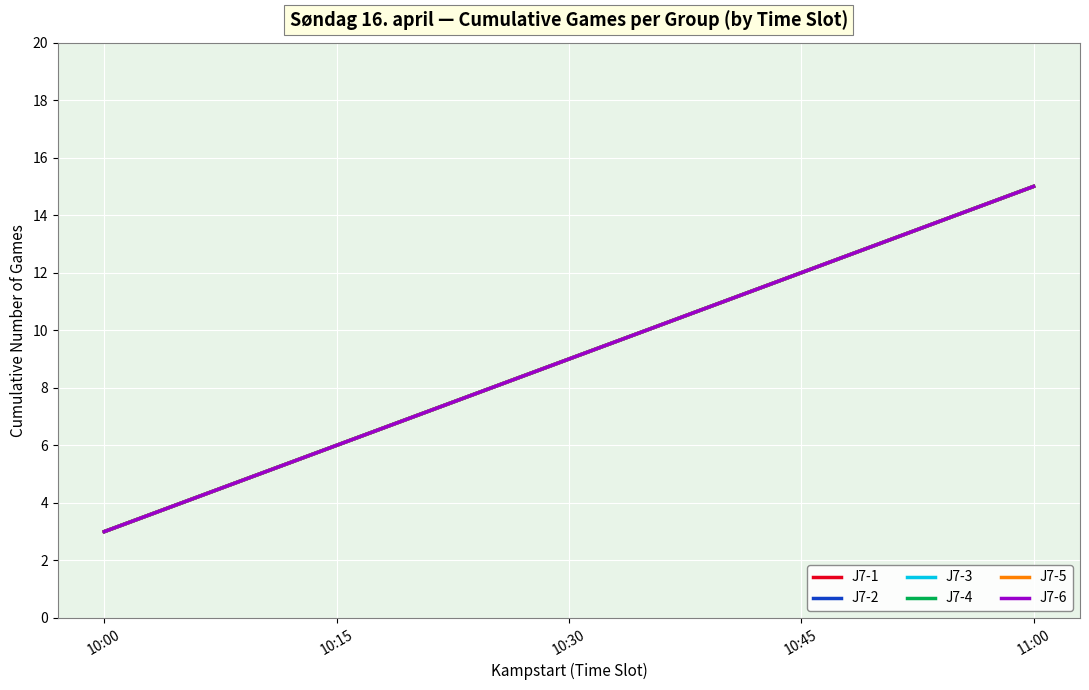

Reading left to right, extract all data points from this chart.

J7-1: 10:00=3	10:15=6	10:30=9	10:45=12	11:00=15
J7-2: 10:00=3	10:15=6	10:30=9	10:45=12	11:00=15
J7-3: 10:00=3	10:15=6	10:30=9	10:45=12	11:00=15
J7-4: 10:00=3	10:15=6	10:30=9	10:45=12	11:00=15
J7-5: 10:00=3	10:15=6	10:30=9	10:45=12	11:00=15
J7-6: 10:00=3	10:15=6	10:30=9	10:45=12	11:00=15